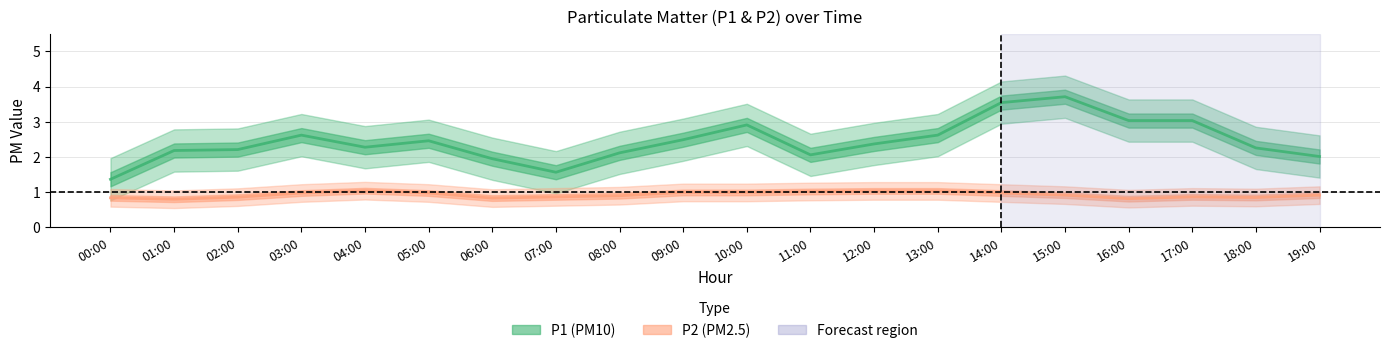

What position from the right is 02:00?

18